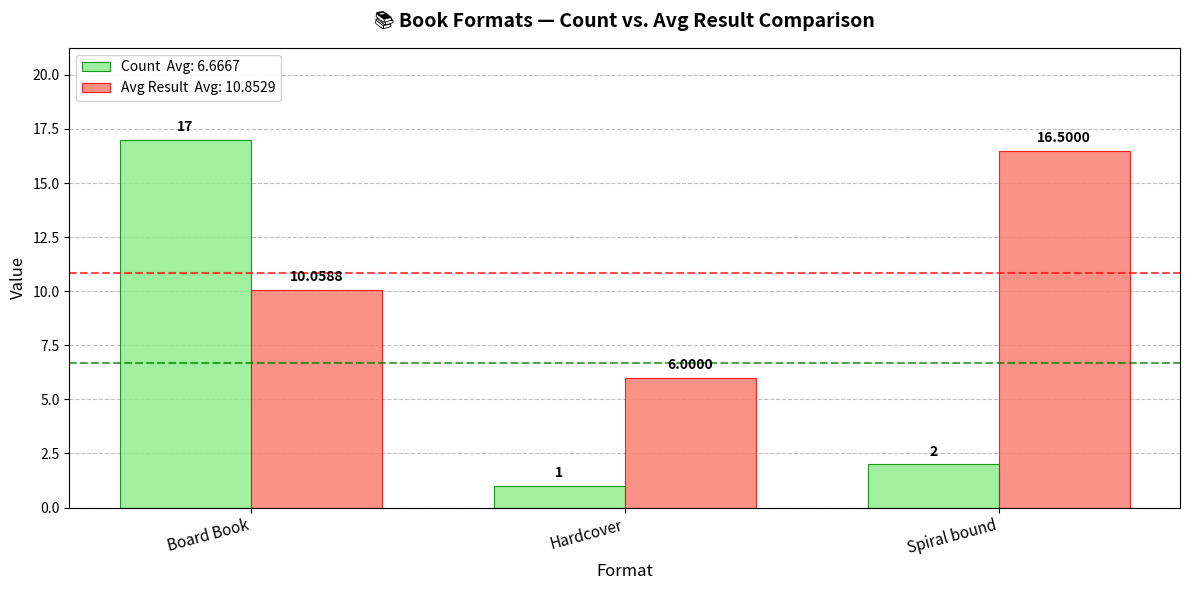

What is the total value across all series at Hardcover?

7.0